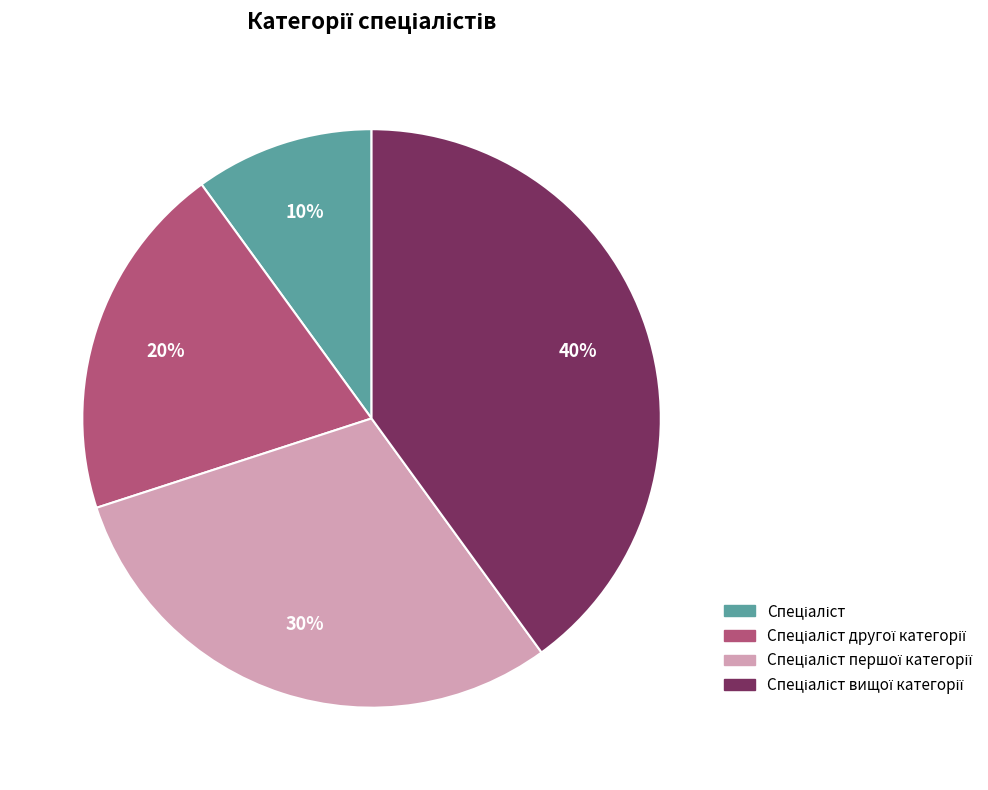

To the nearest percent, what is the average slice percentage?

25%